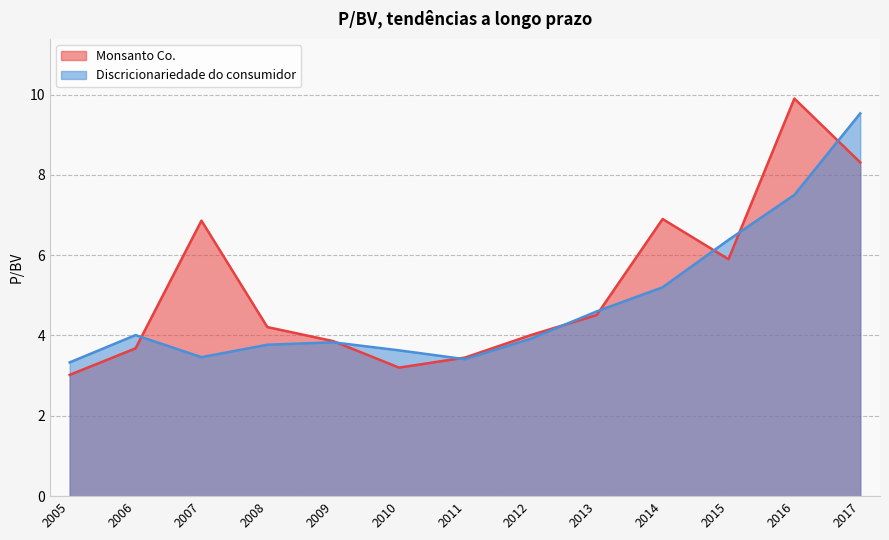

Rank the series by their average value, from lowest to highest.

Discricionariedade do consumidor, Monsanto Co.